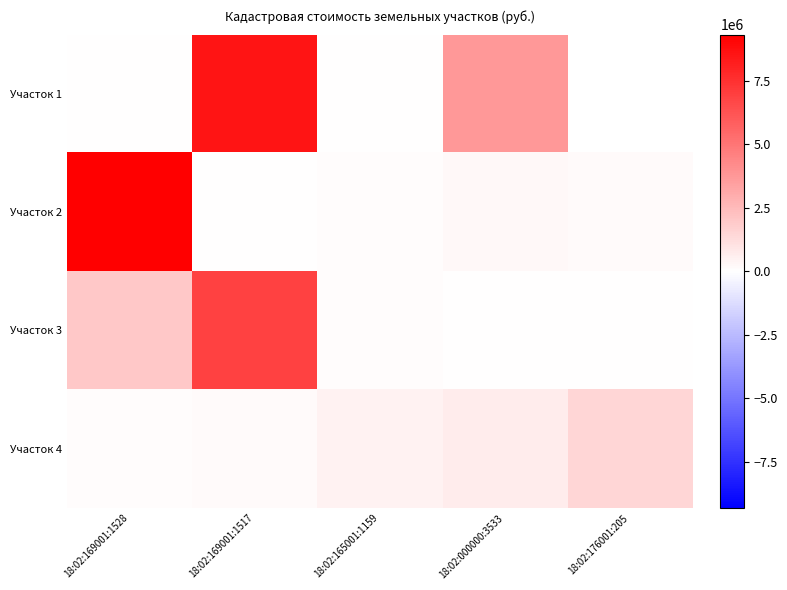

Which has a higher value, 18:02:169001:1517 or 18:02:169001:1528?

18:02:169001:1517